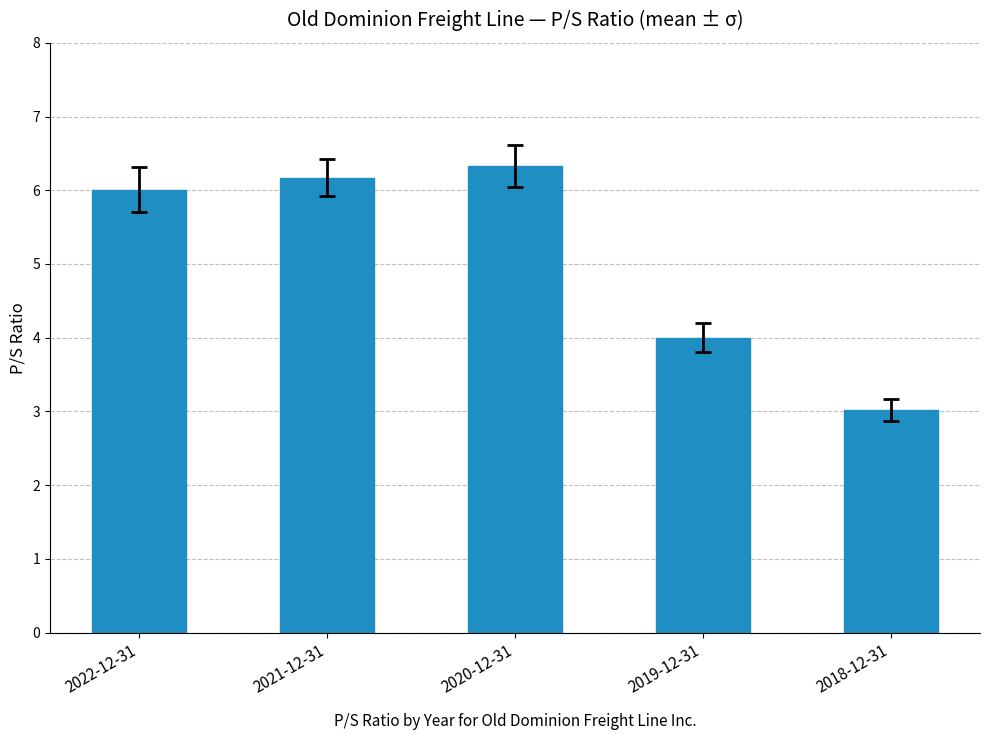

Which label corresponds to the smallest value in the chart?

2018-12-31